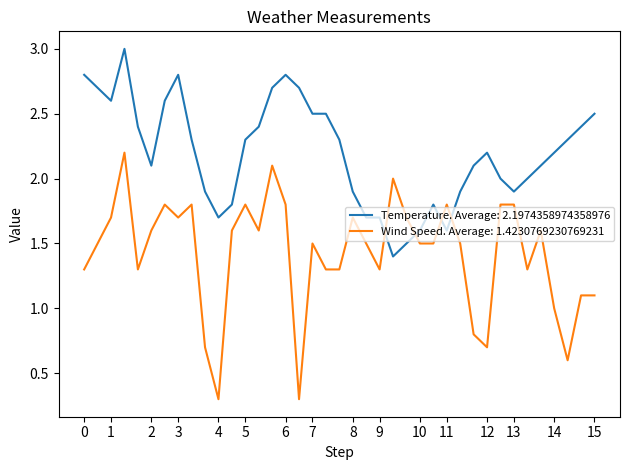

What is the maximum value shown in the chart?

3.0